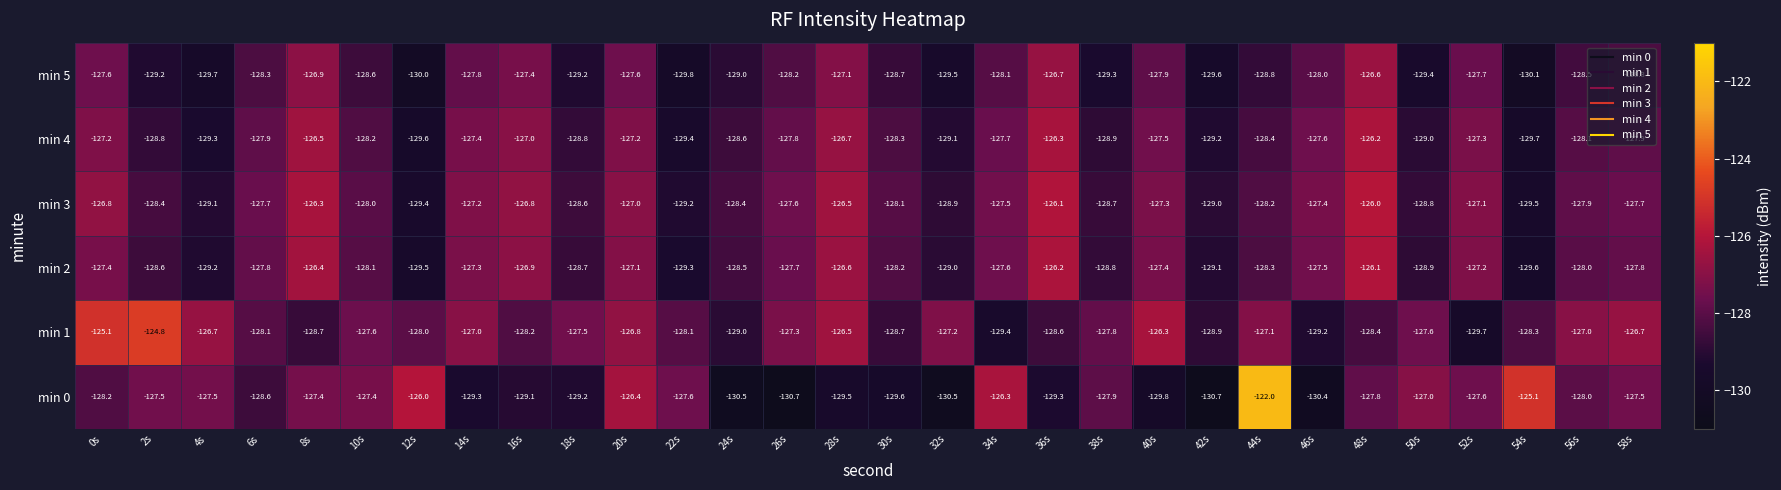

At which label does min 5 reach its peak?

48s